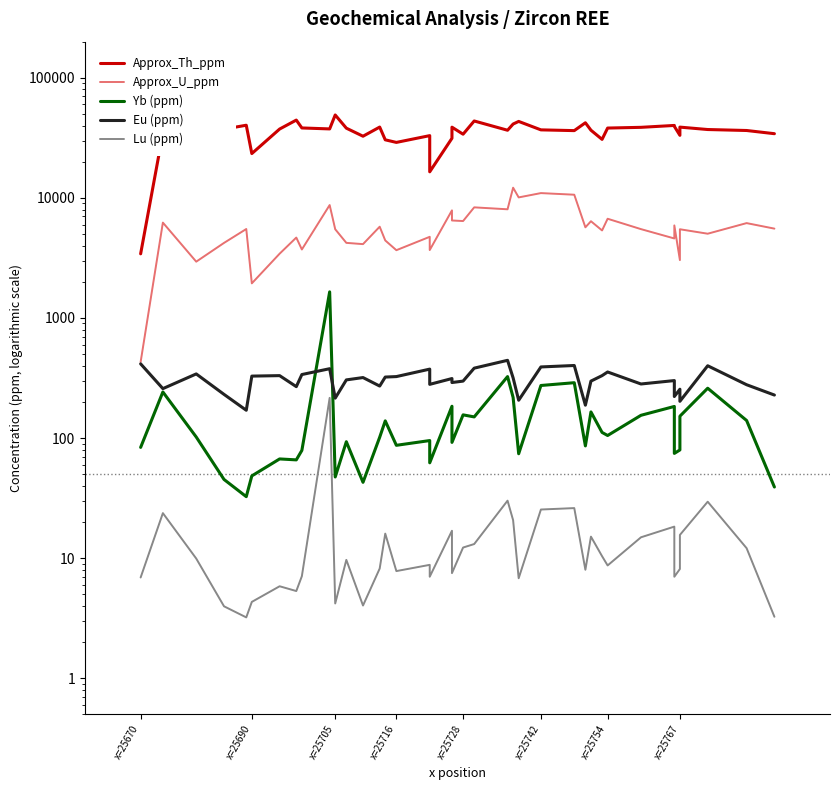

Is the value of Approx_Th_ppm at x=25754 greater than the value of Yb (ppm) at 33?

Yes